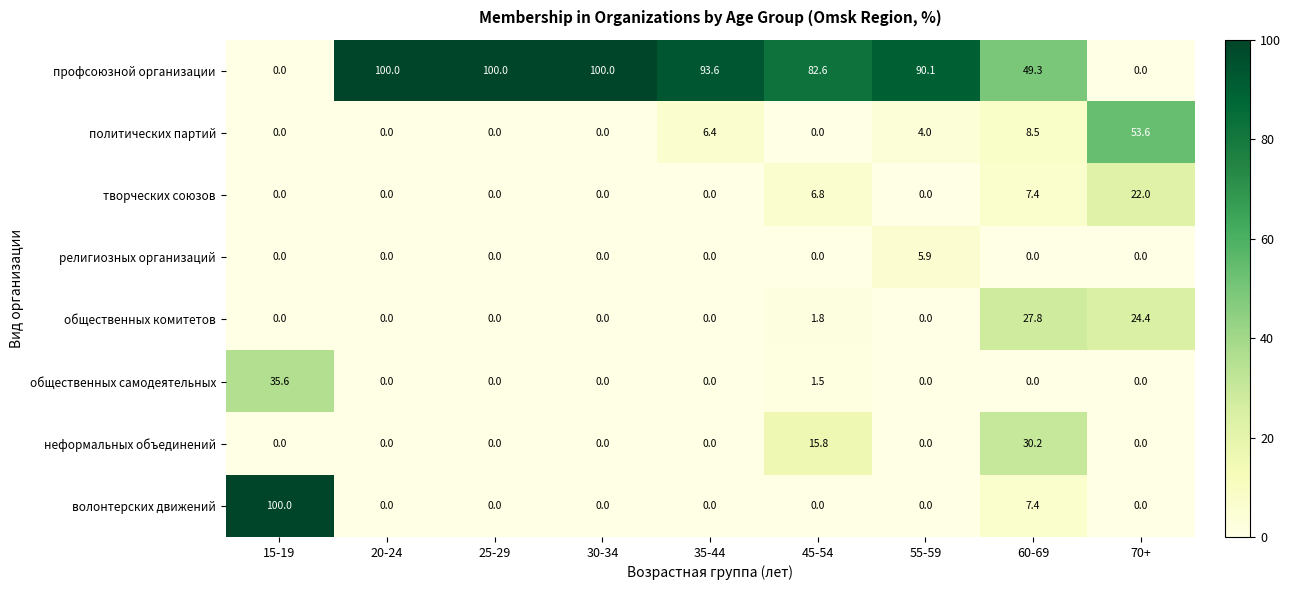

Which series has the largest total across all categories?

профсоюзной организации